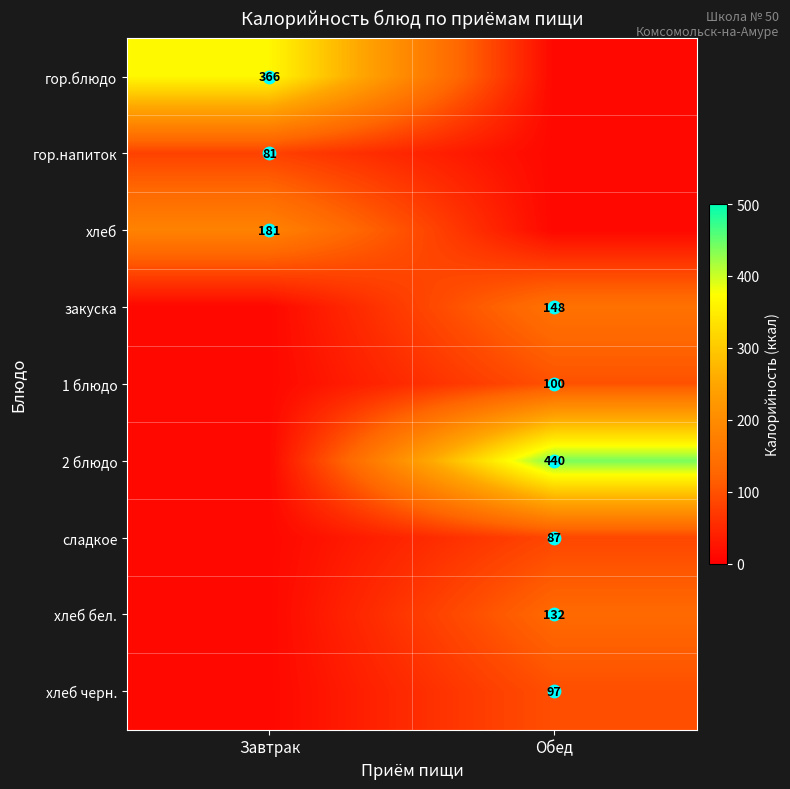

Is it true that гор.блюдо equals 103 at Завтрак?

False